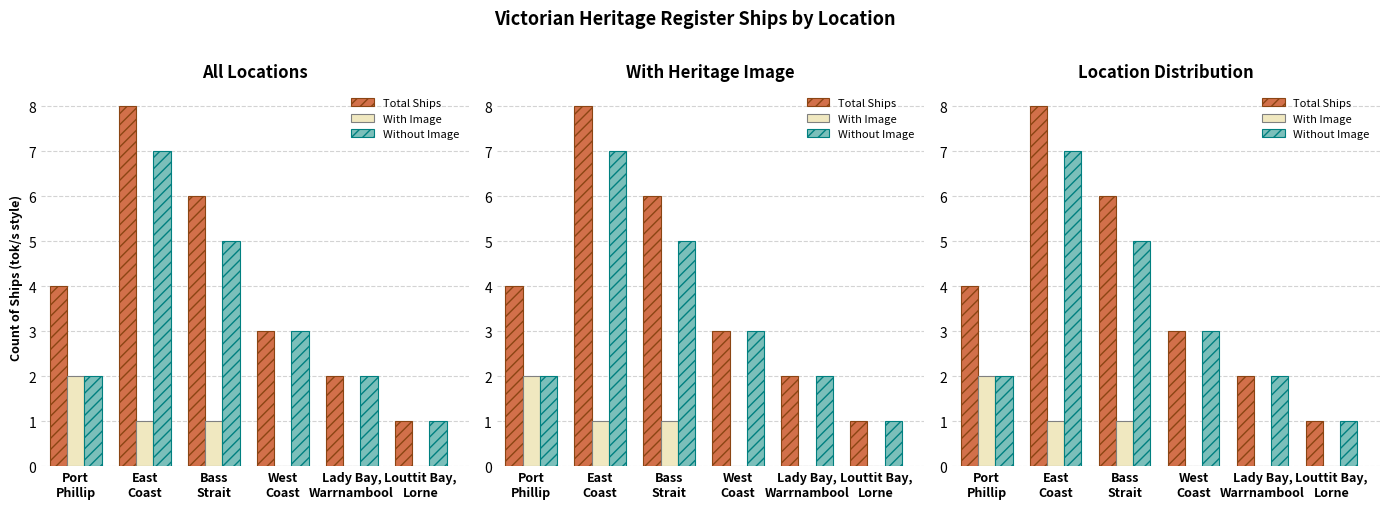

What position from the left is West
Coast?

4